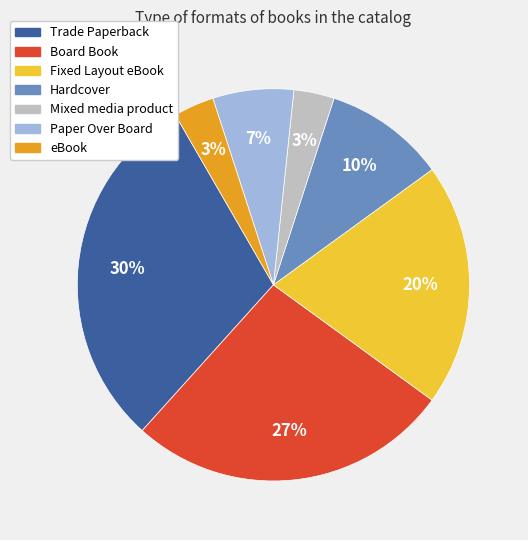

Is there any slice that represents more than half of the pie?

No